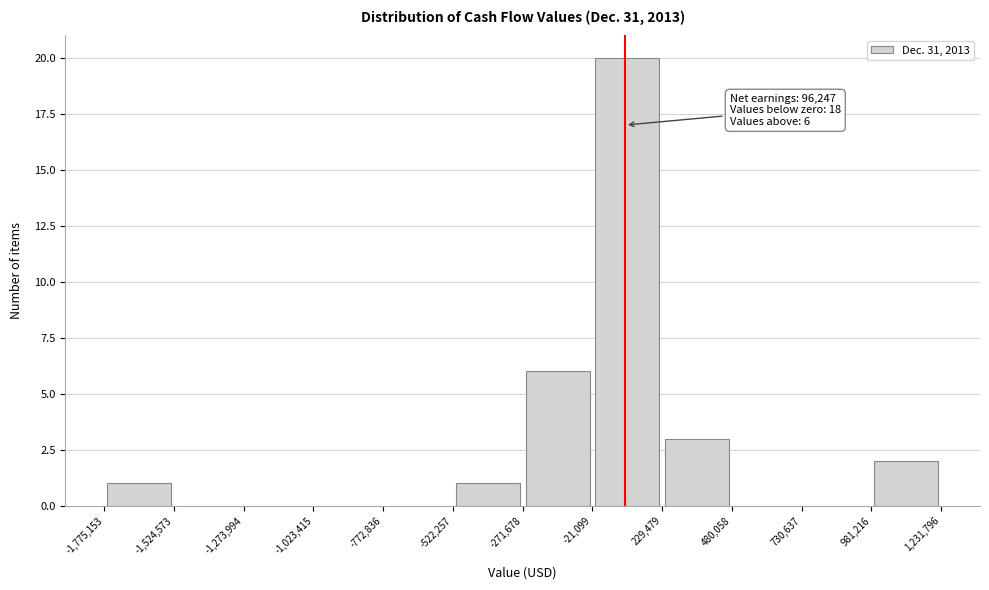

Which range on the x-axis has the tallest bar?

-21,099 to 229,479